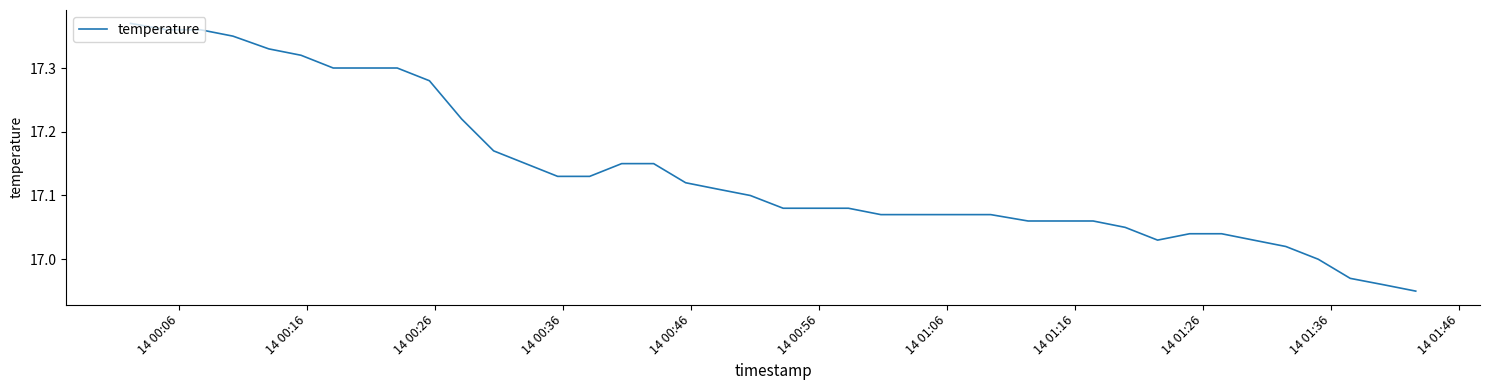

What is the difference between the maximum and minimum values?

0.4